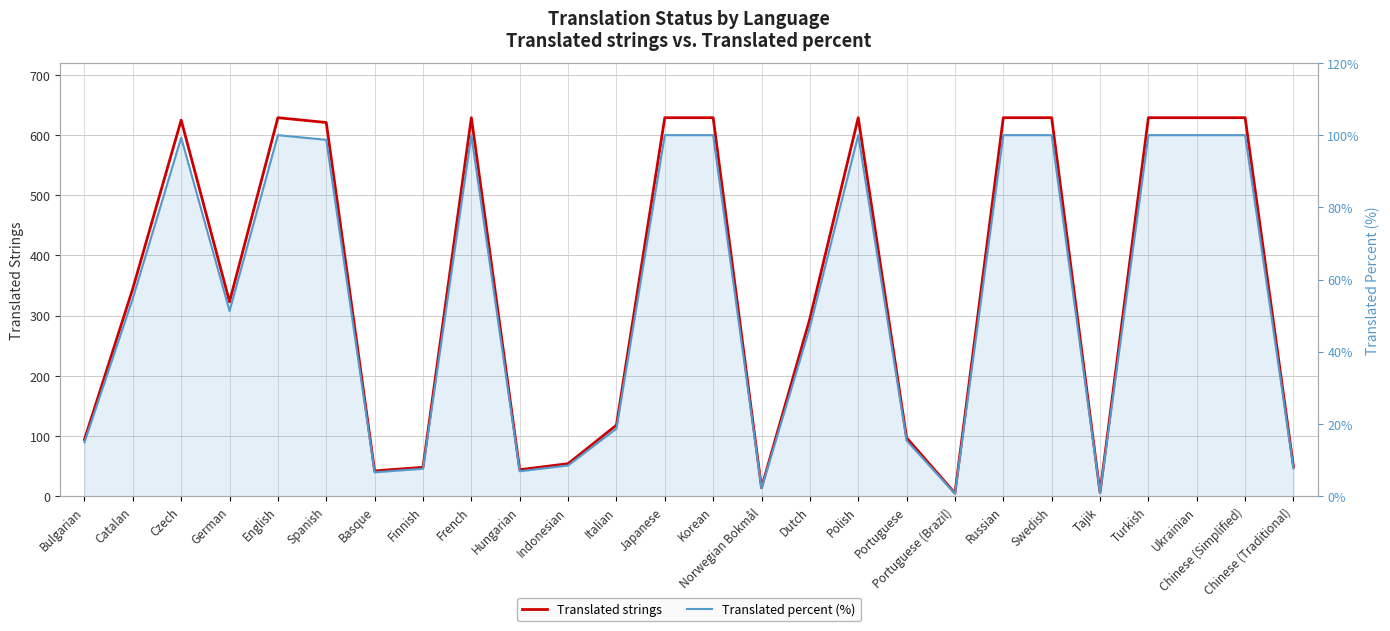

What is the sum of all Translated strings values?

9070.0